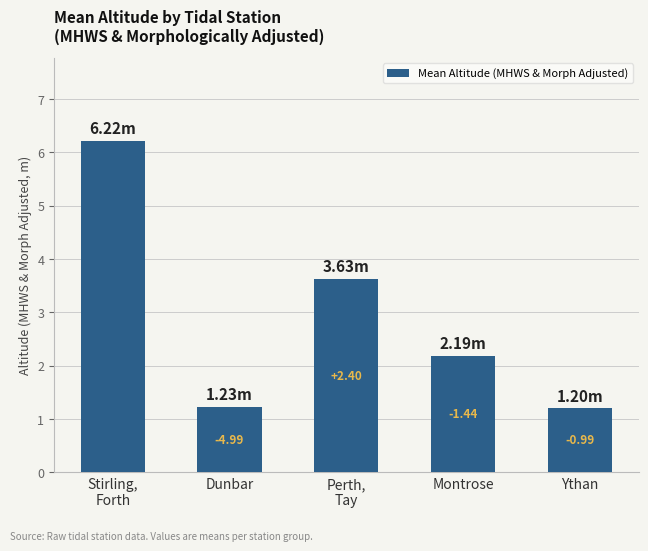

How many bars are there in total?

5